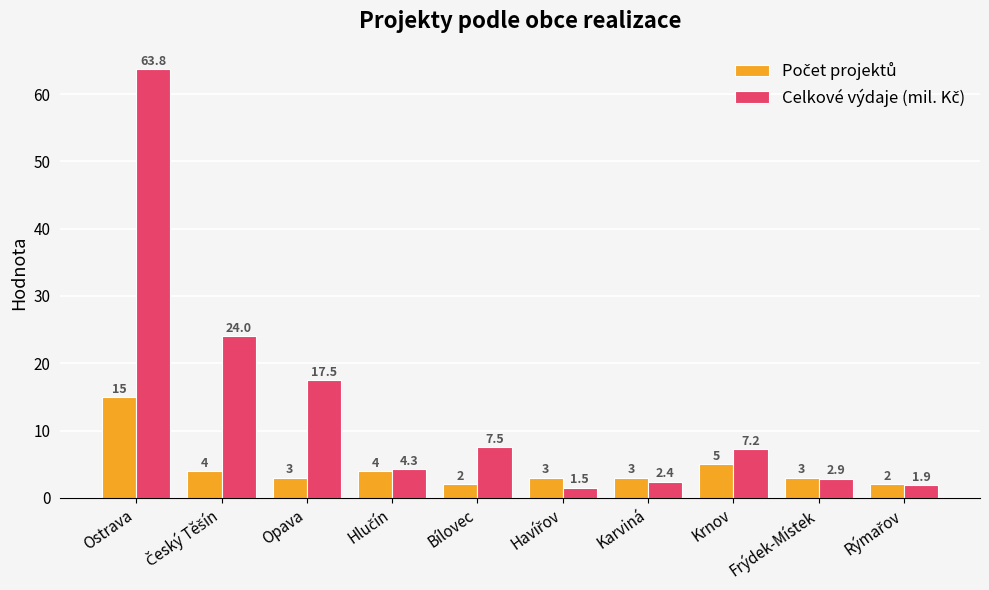

At which category is the sum across all series the highest?

Ostrava